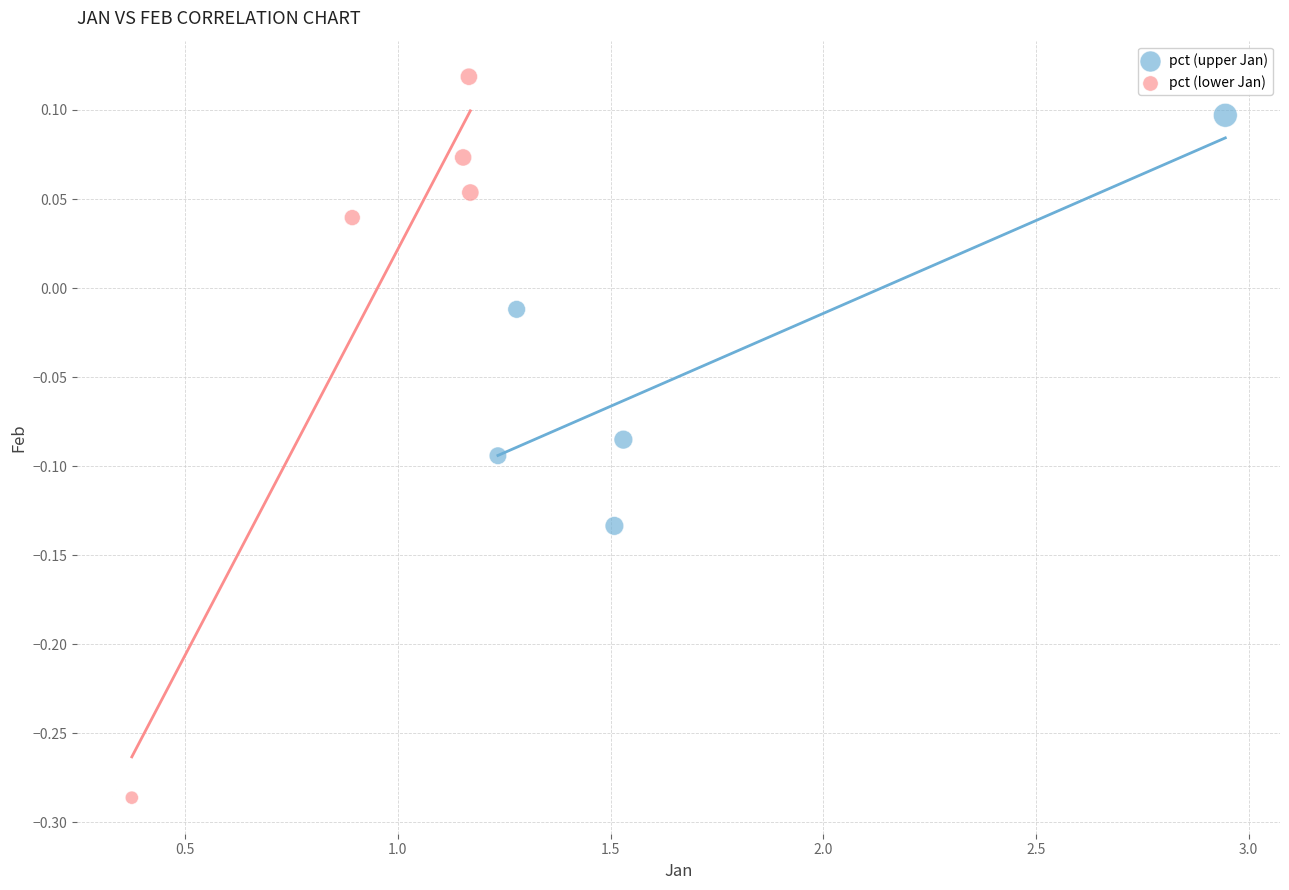

Which series has the largest Y range (max minus min)?

pct (lower Jan)